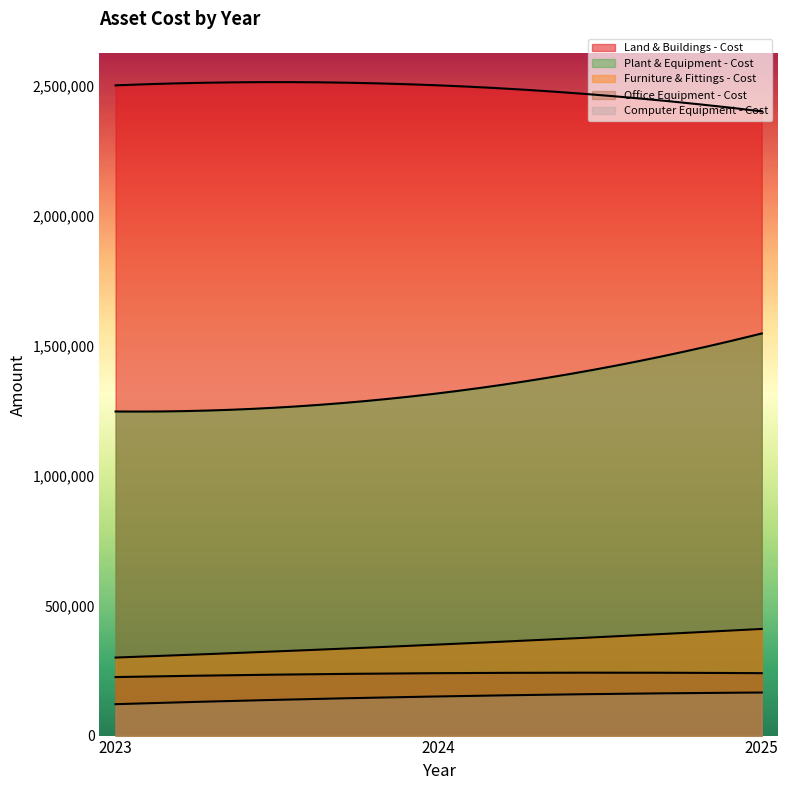

Read the Plant & Equipment - Cost value at 2023.

1246045